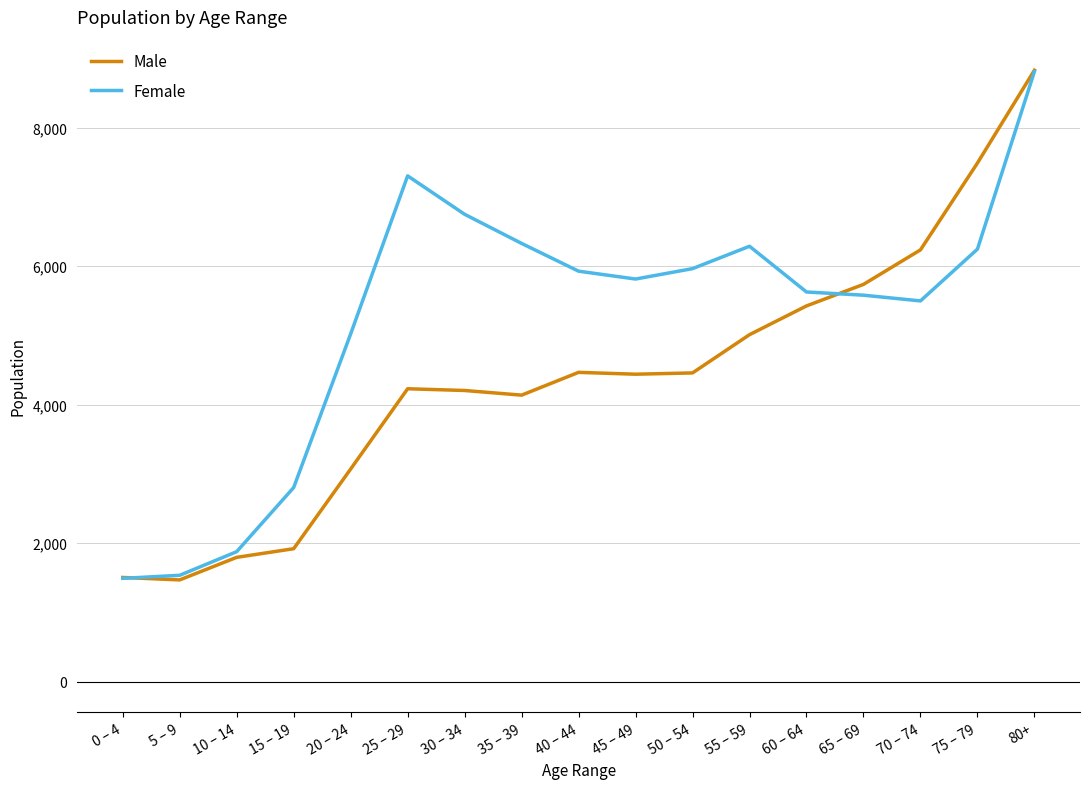

Which series has the largest total across all categories?

Female